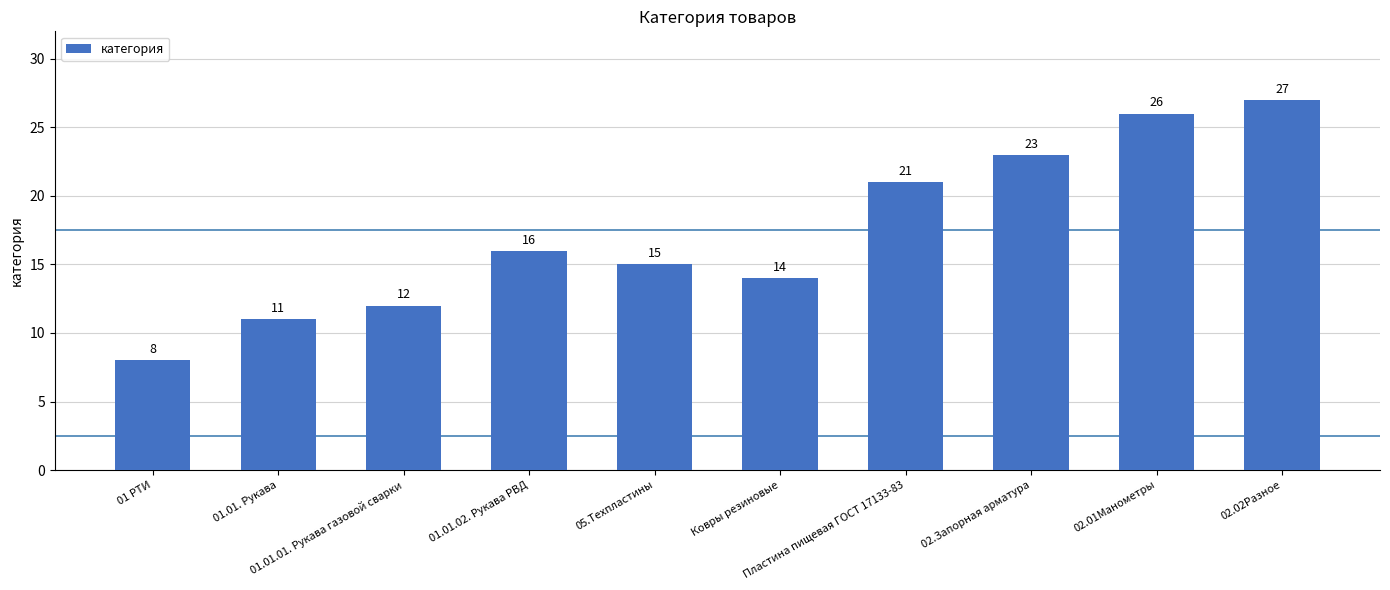

What is the ratio of the value at 01 РТИ to the value at 01.01.02. Рукава РВД?

0.5